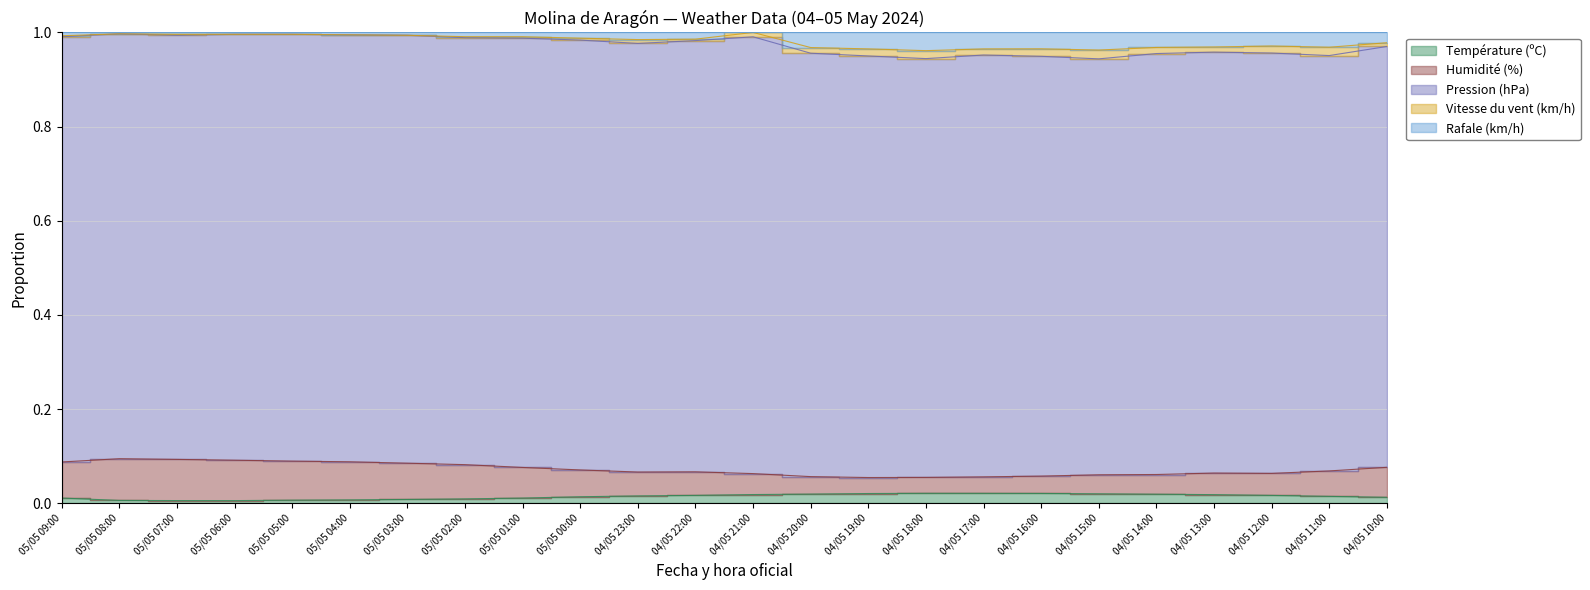

True or false: Humidité (%) and Rafale (km/h) cross at least once.

False